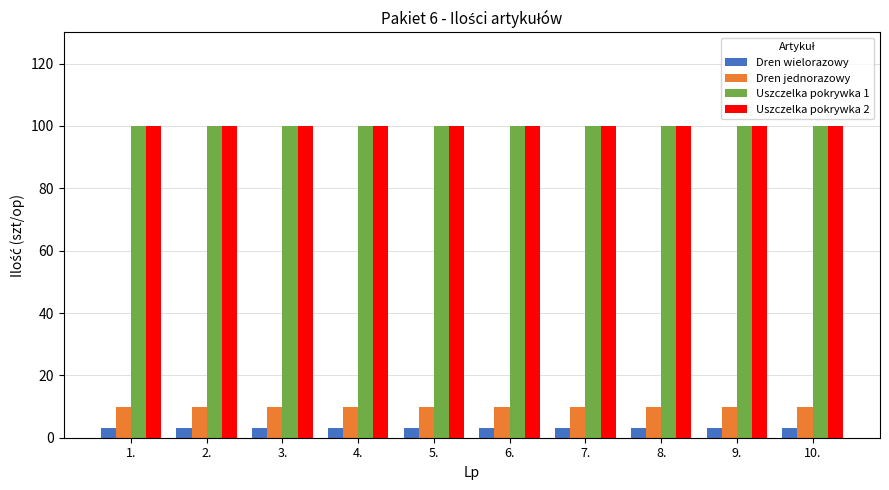

What is the average value of the Uszczelka pokrywka 1 series?

100